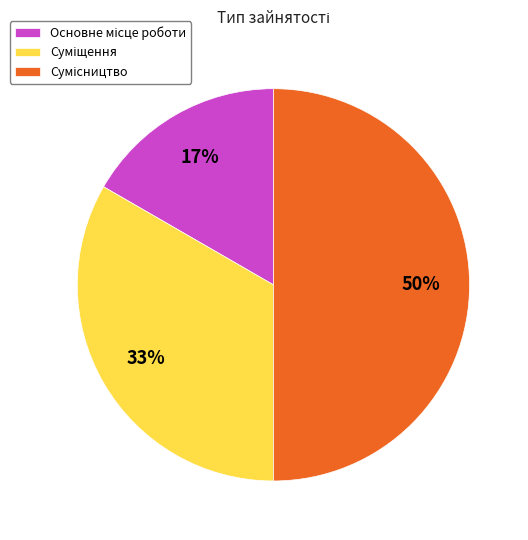

To the nearest percent, what is the difference between the largest and smallest slice percentages?

33%